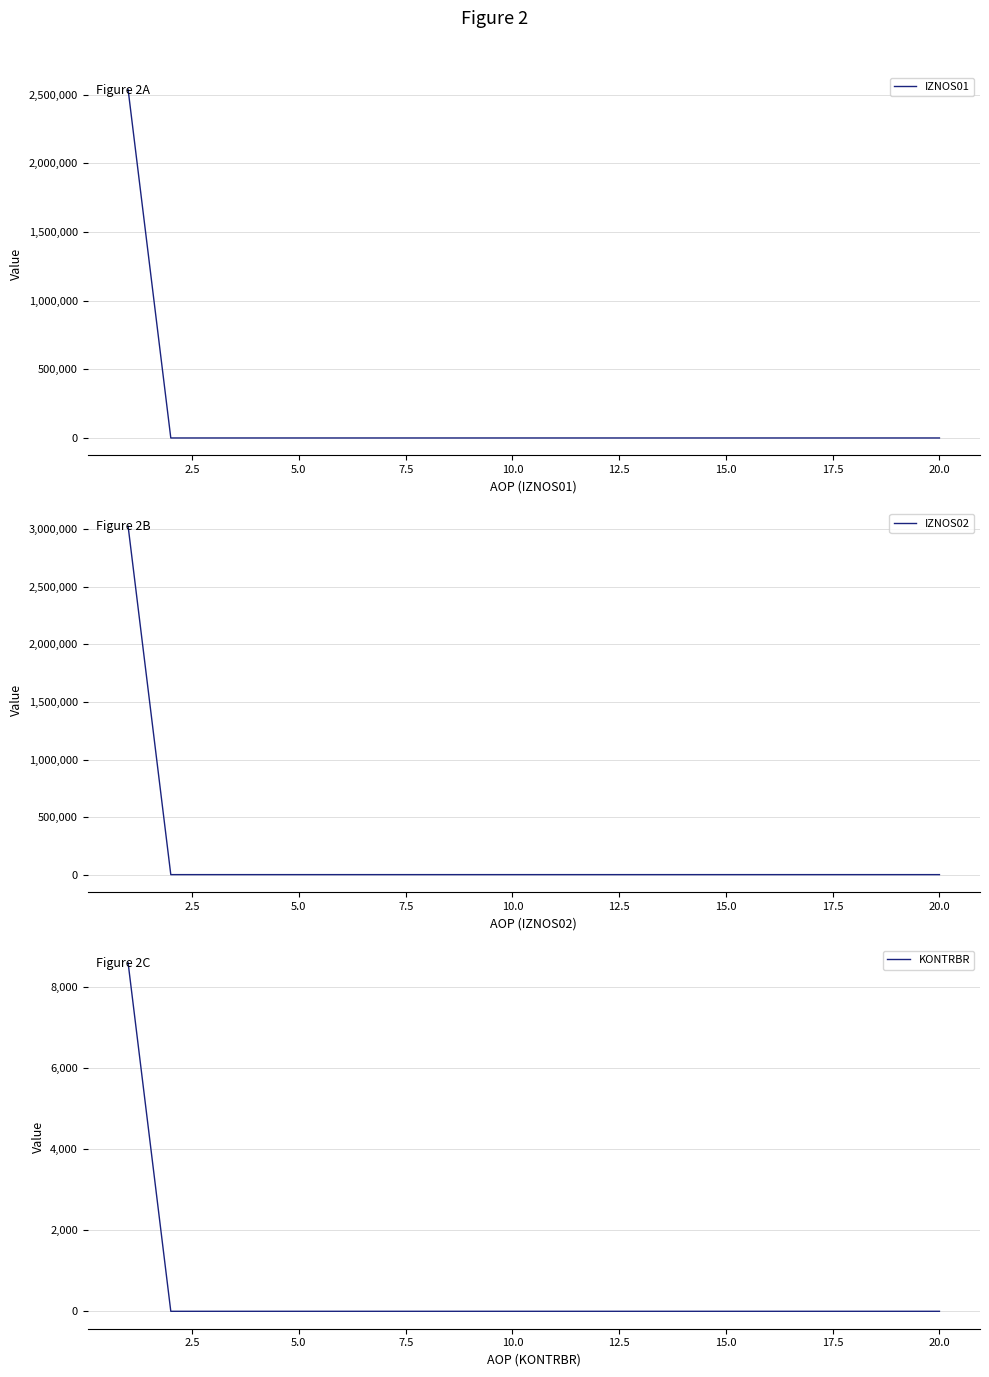

What is the maximum value for IZNOS01?

2536941.6